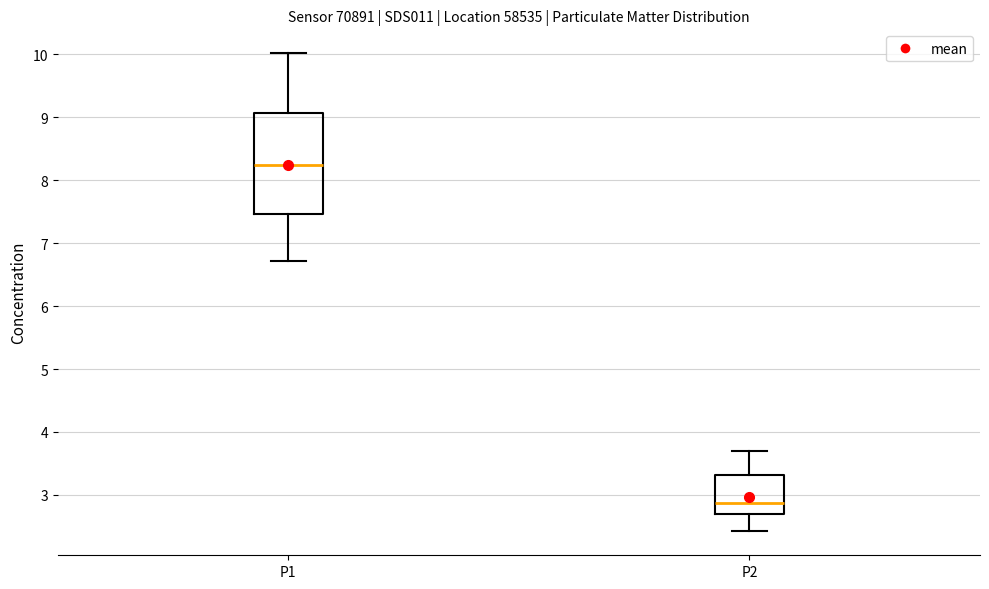

Which box has the highest median line?

P1